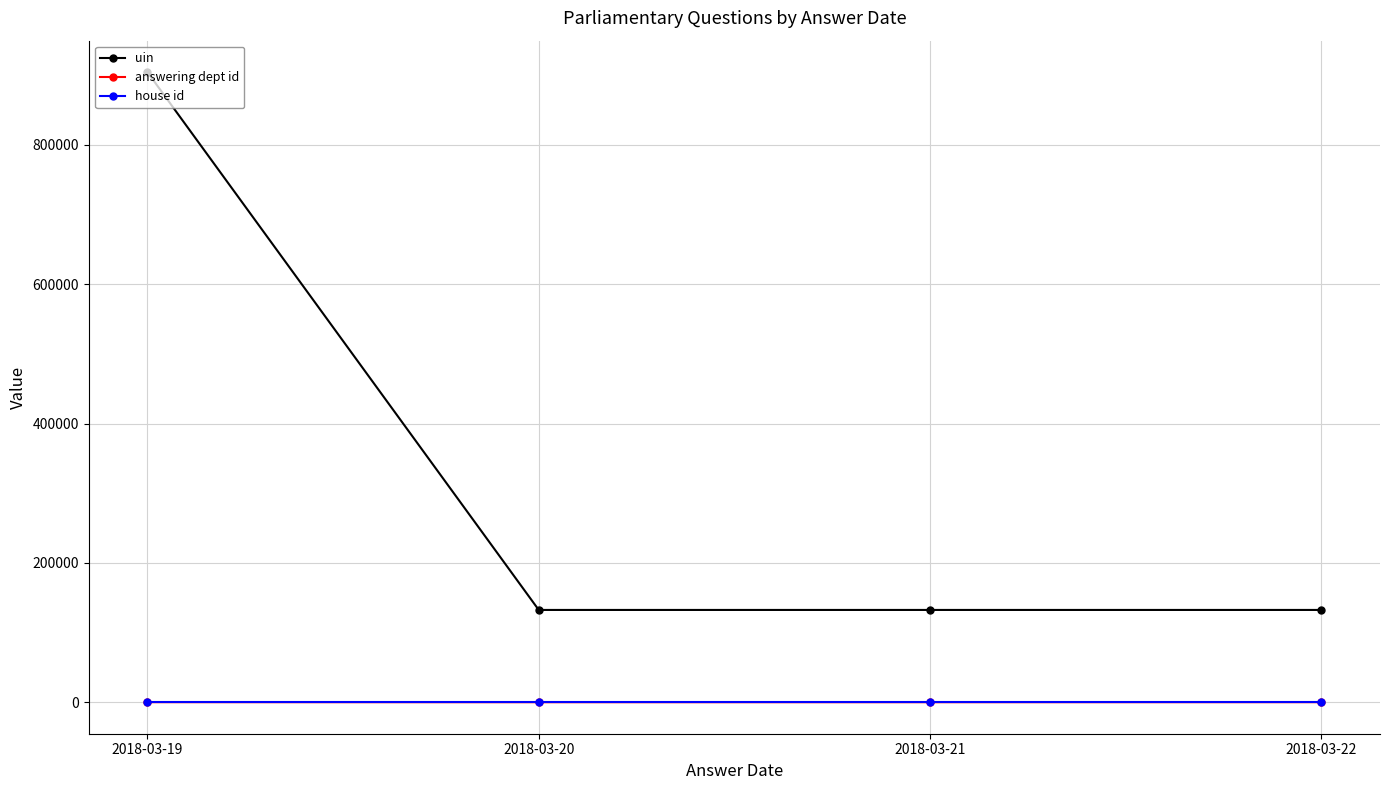

At which category is the sum across all series the highest?

2018-03-19